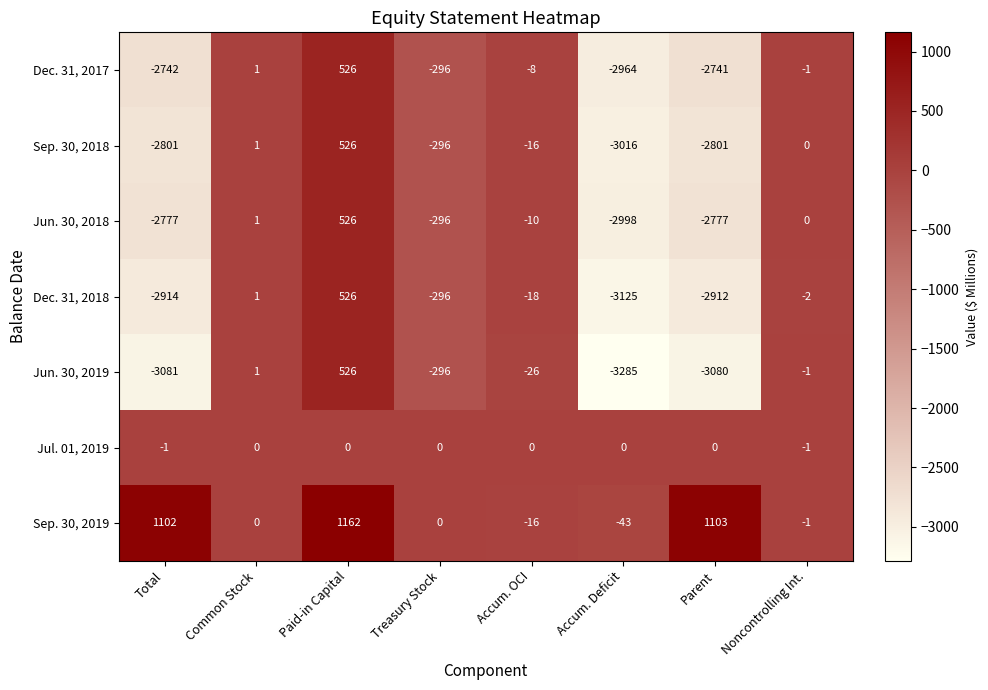

Rank the series at Parent from lowest to highest value.

Jun. 30, 2019, Dec. 31, 2018, Sep. 30, 2018, Jun. 30, 2018, Dec. 31, 2017, Jul. 01, 2019, Sep. 30, 2019